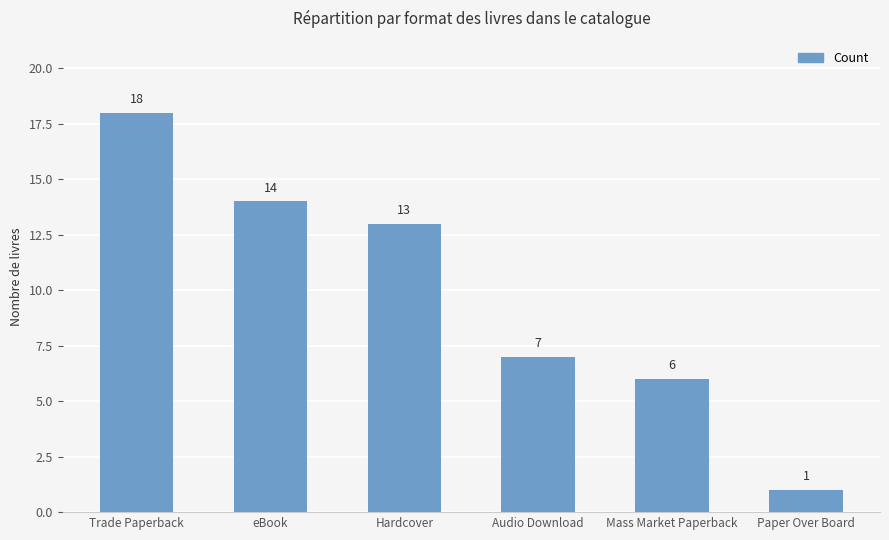

True or false: the data shows 10 at Trade Paperback.

False